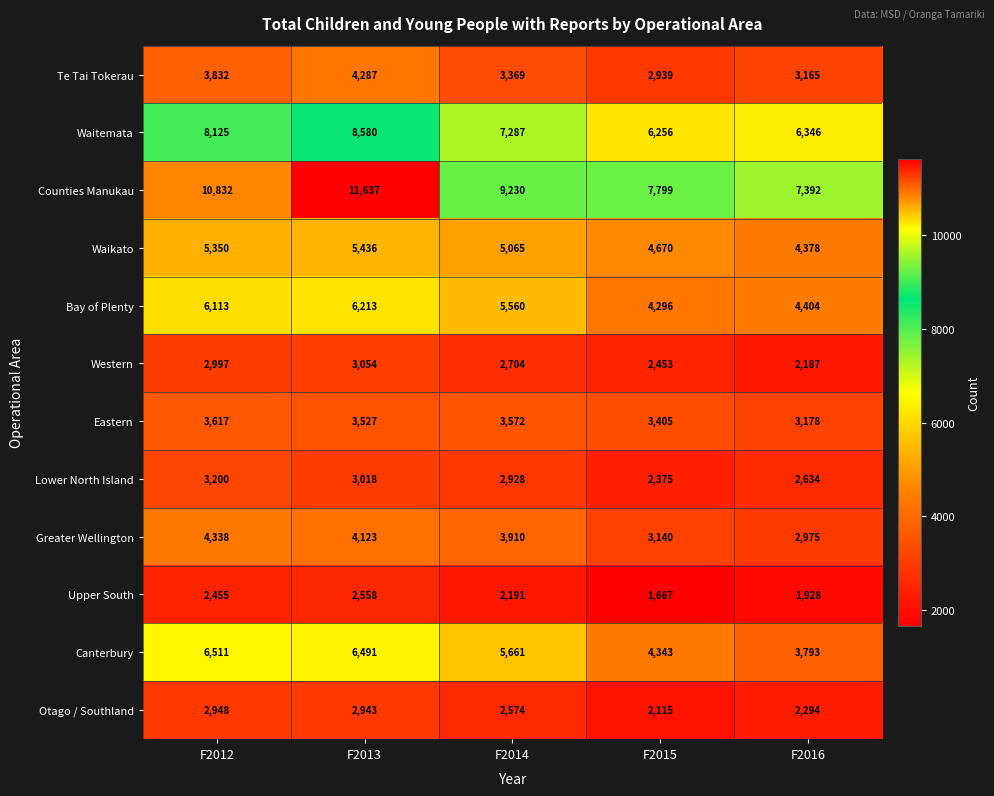

What is the sum of the Waitemata values at F2015 and F2013?

14836